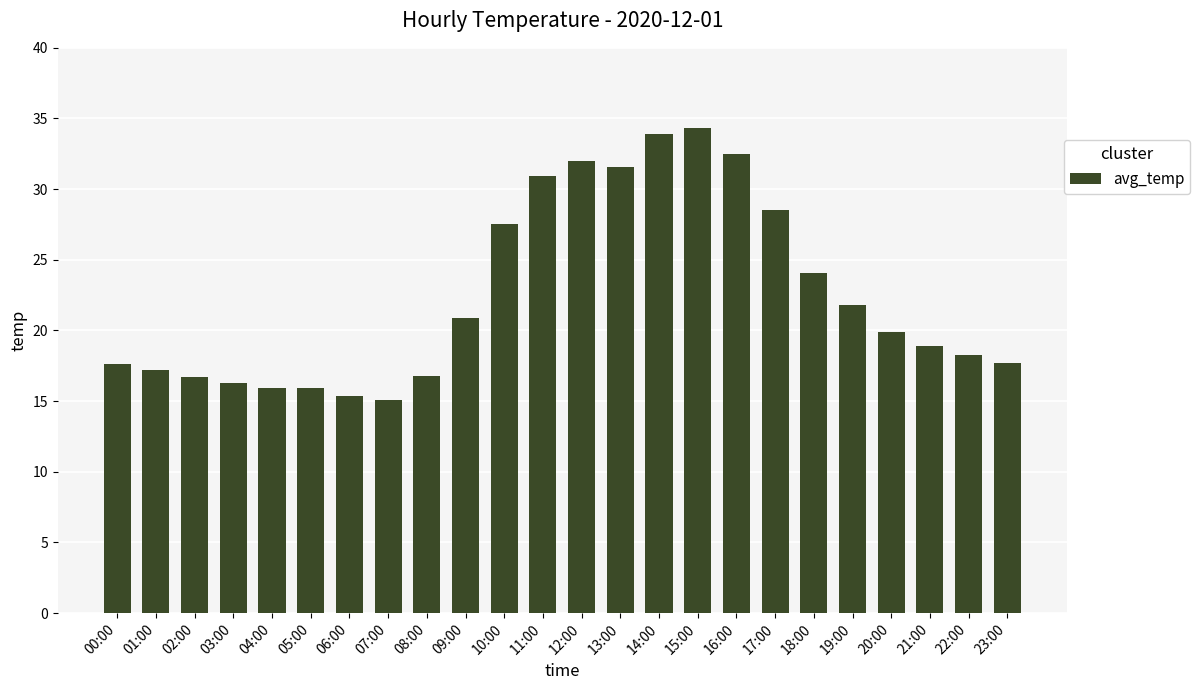

At which label is the value closest to 24?

18:00